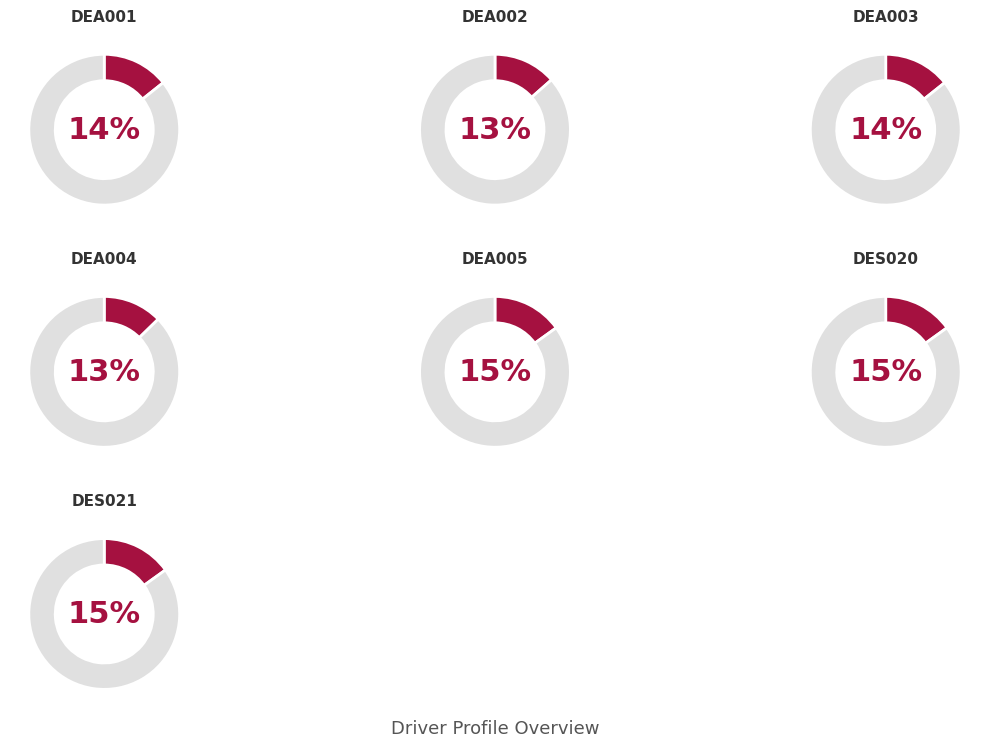

Does DEA003 account for over 50% of the chart?

No